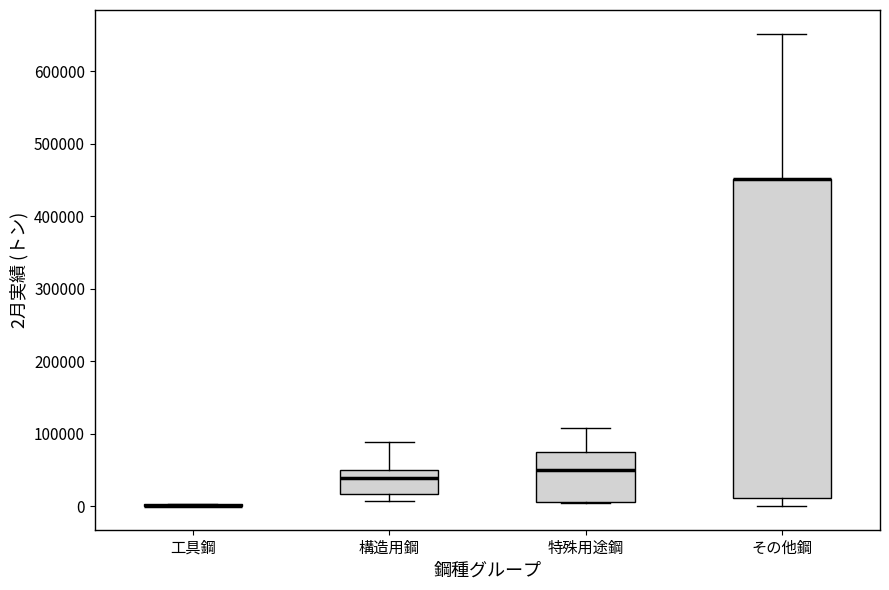

Reading left to right, transcribe this box plot: for each box, give where its median line is, the range the box spans, and where its two whiskers end, as read against the y-axis. The values are not printed on the chart, so give them approximately, as read against the axis.

工具鋼: box collapsed to a line at 0, whiskers 0 to 0
構造用鋼: median 40000, box 20000 to 50000, whiskers 10000 to 90000
特殊用途鋼: median 50000, box 10000 to 80000, whiskers 0 to 110000
その他鋼: median 450000 (drawn on the box's upper edge), box 10000 to 450000, whiskers 0 to 650000